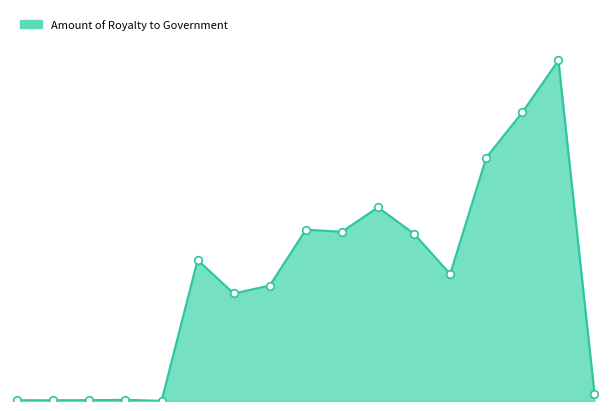

Does the chart have visible grid lines?

No